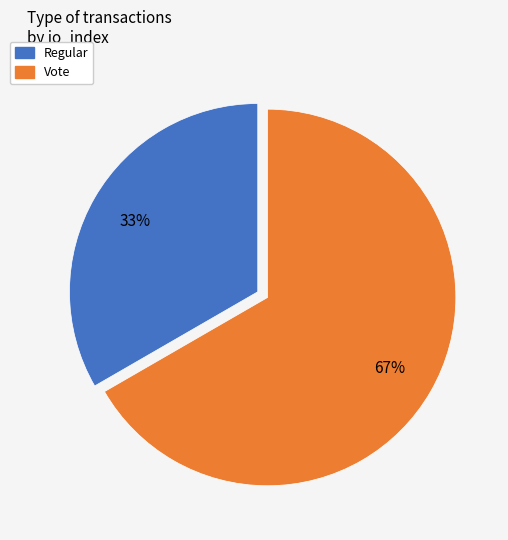

What is the smallest slice in the pie chart?

Regular